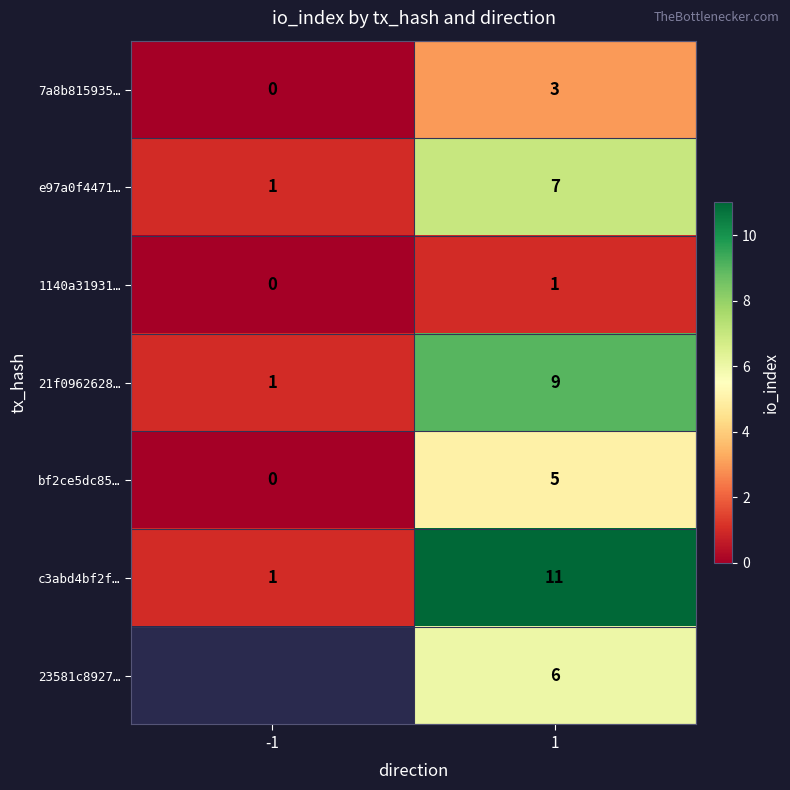

Count the 21f0962628… values in the range 1 to 9.

2